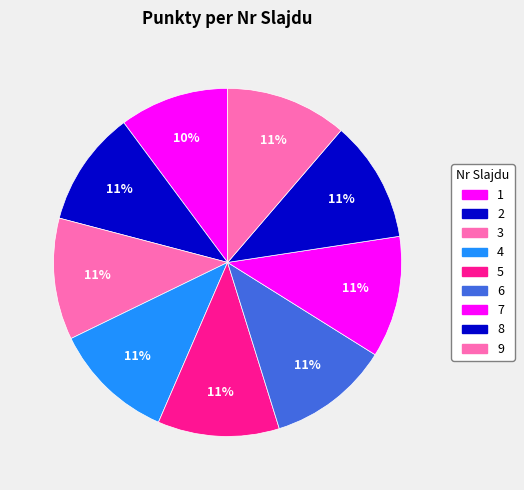

To the nearest percent, what is the combined percentage of 3 and 1?

21%